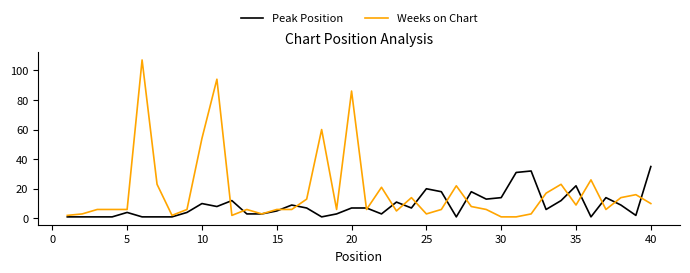

Which series has the largest total across all categories?

Weeks on Chart